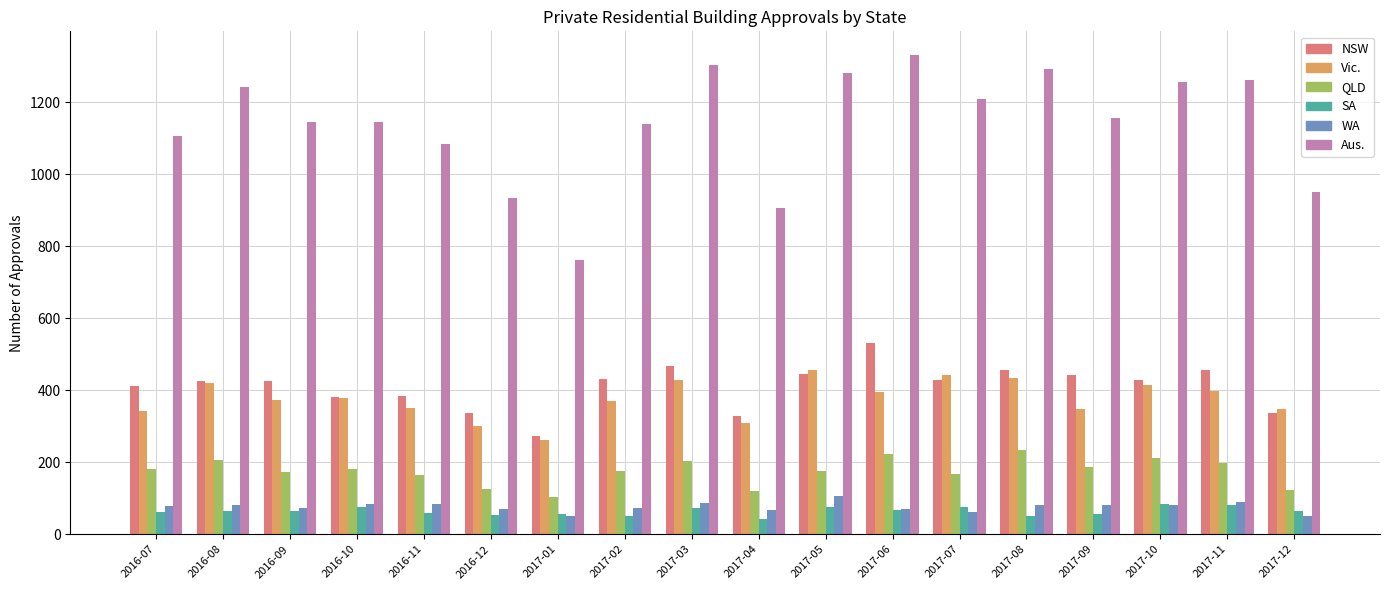

What is the lowest value of the Aus. series?

762